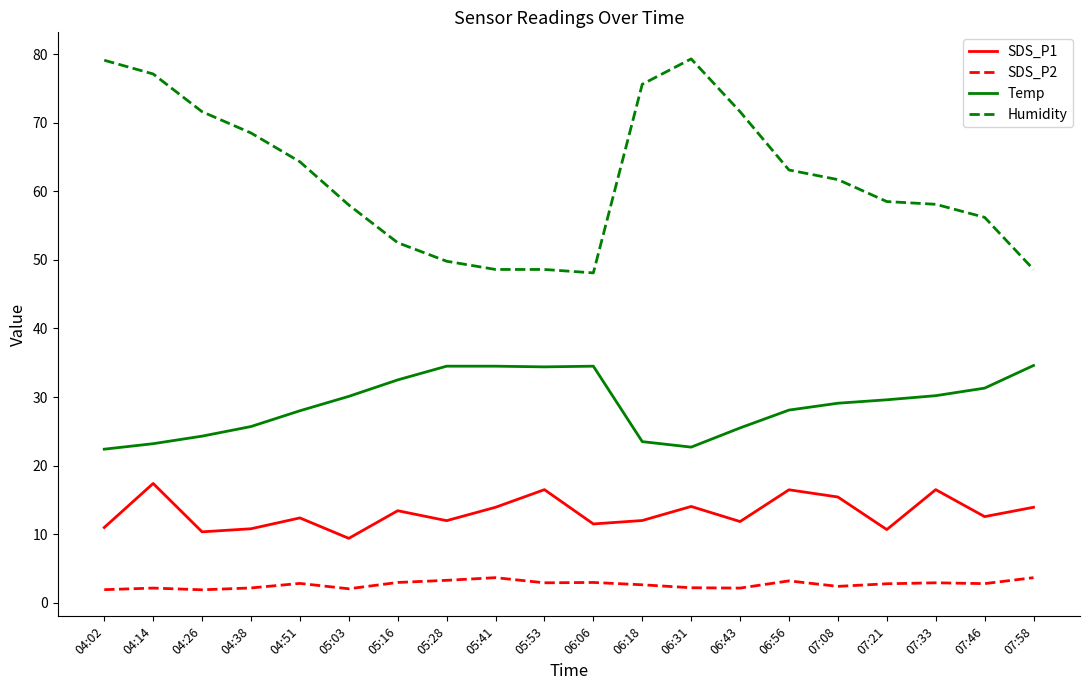

How many lines are shown in the chart?

4